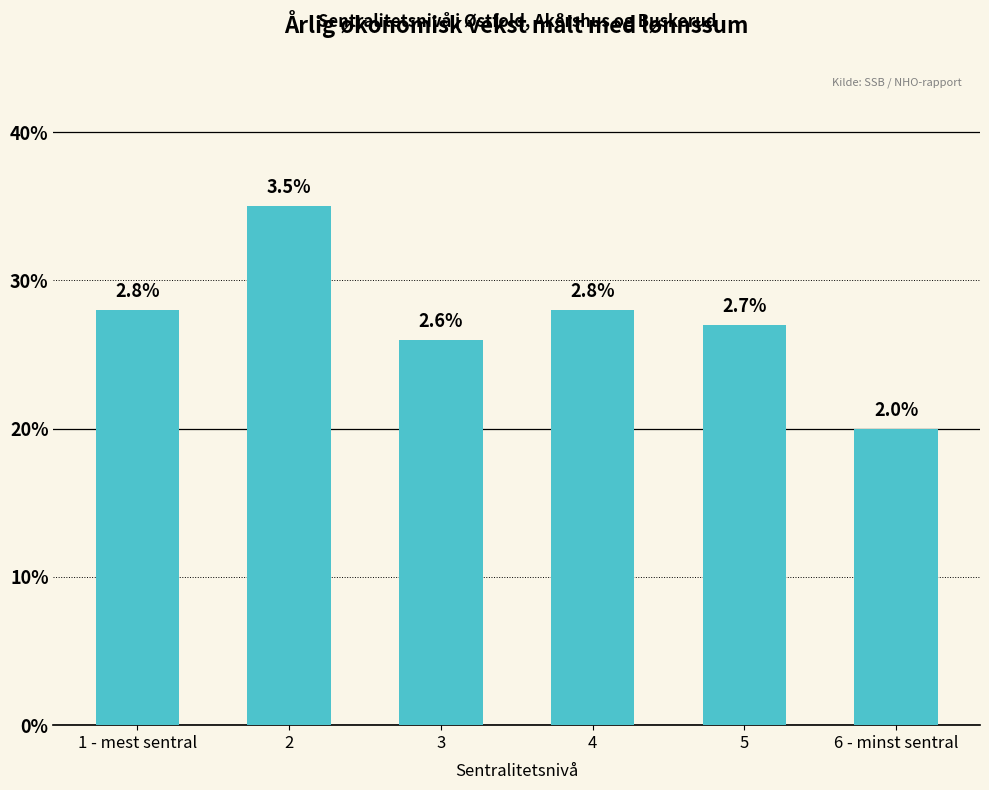

The value at 5 is 4.2. True or false?

False